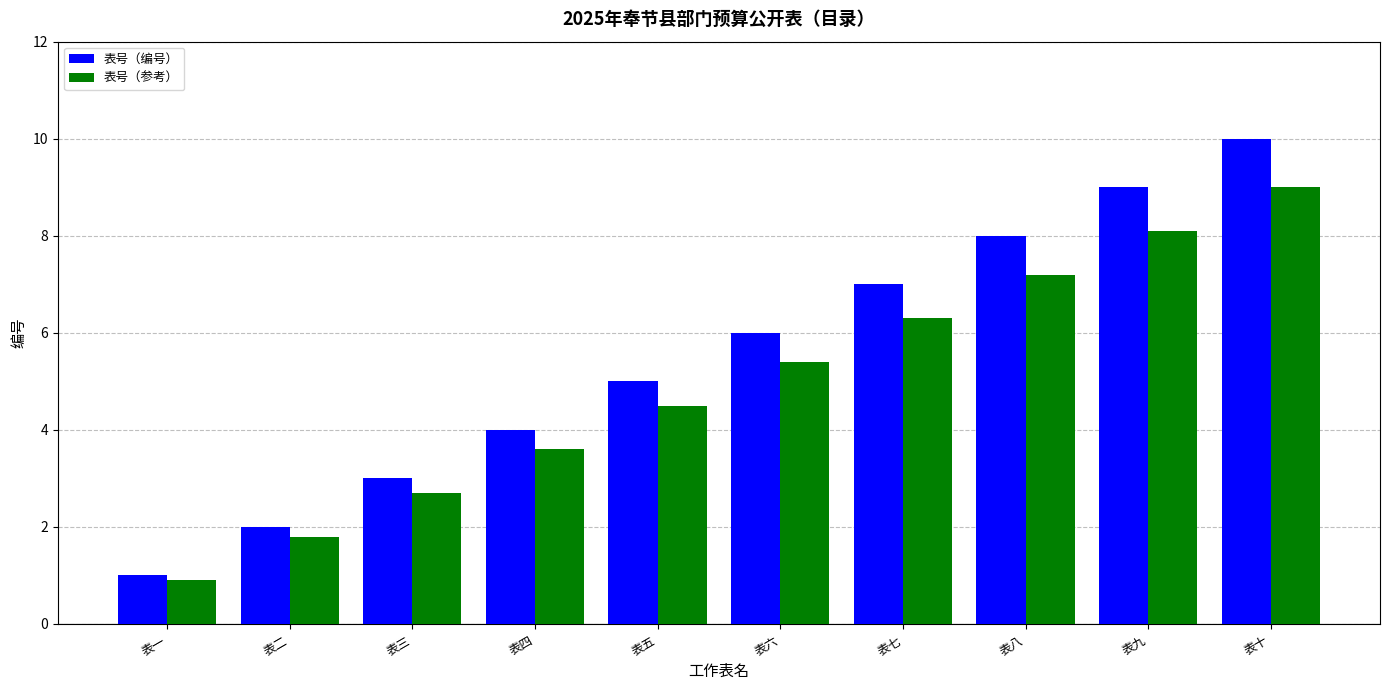

What position from the left is 表七?

7